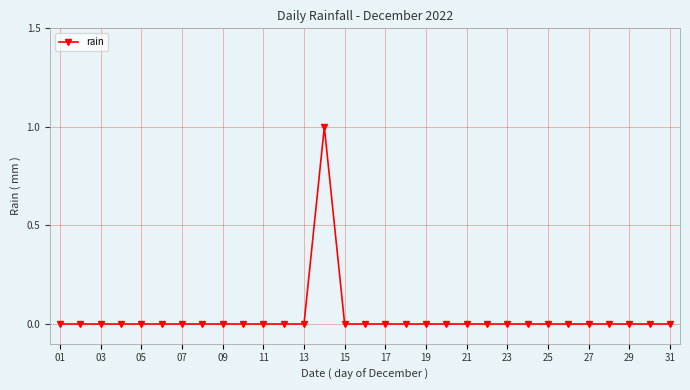

Reading left to right, what are all the values shown in this chart?

0	0	0	0	0	0	0	0	0	0	0	0	0	1	0	0	0	0	0	0	0	0	0	0	0	0	0	0	0	0	0